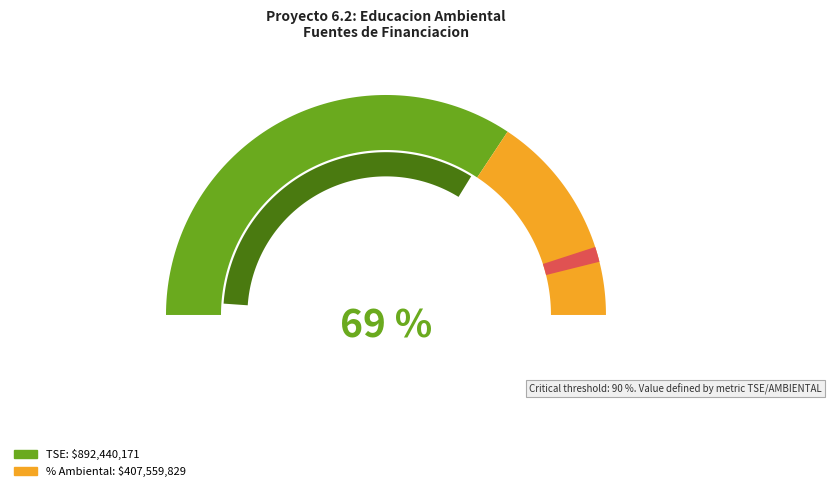

To the nearest percent, what percentage of the pie is % AMBIENTAL?

31%